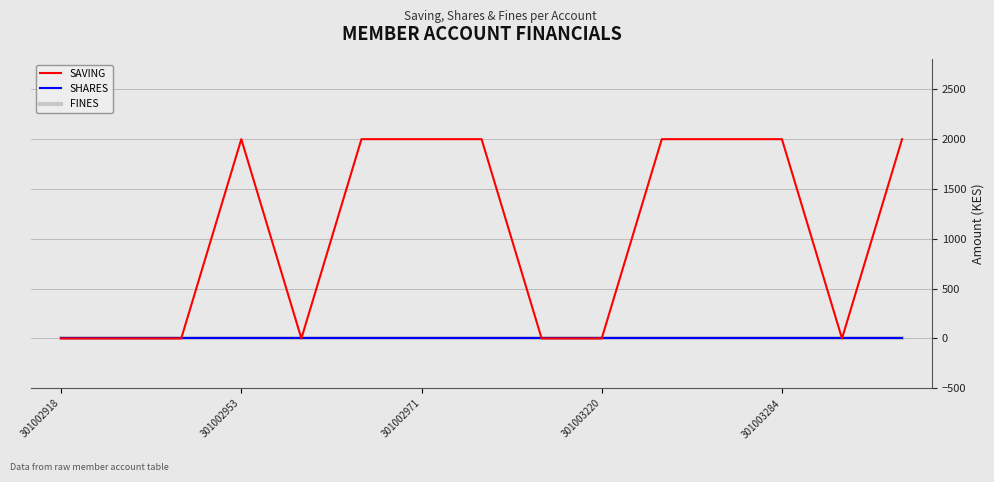

True or false: SAVING and FINES intersect in this chart.

False